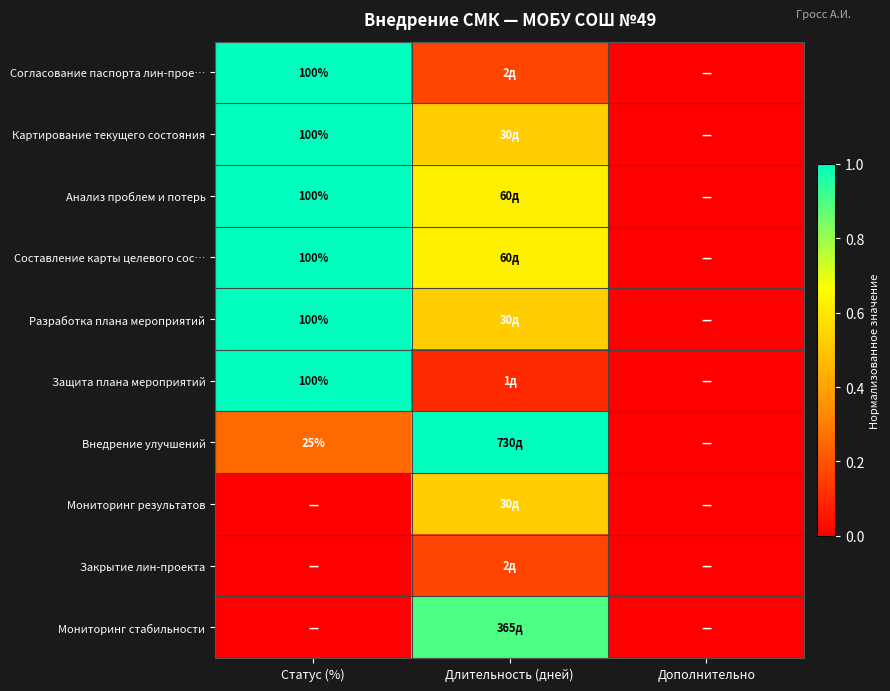

Is it true that Мониторинг результатов equals 0.0 at Статус (%)?

True